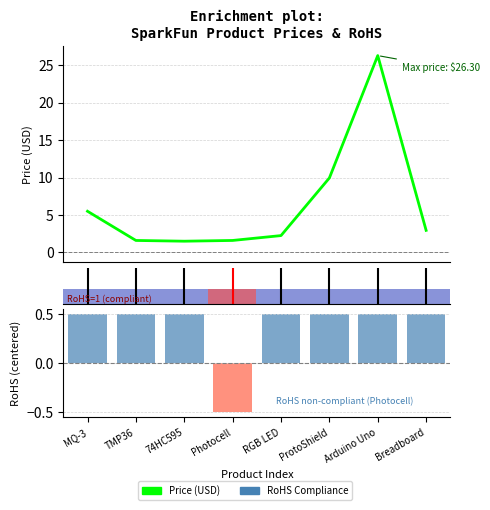

What is the label of the 5th bar from the left?

RGB LED